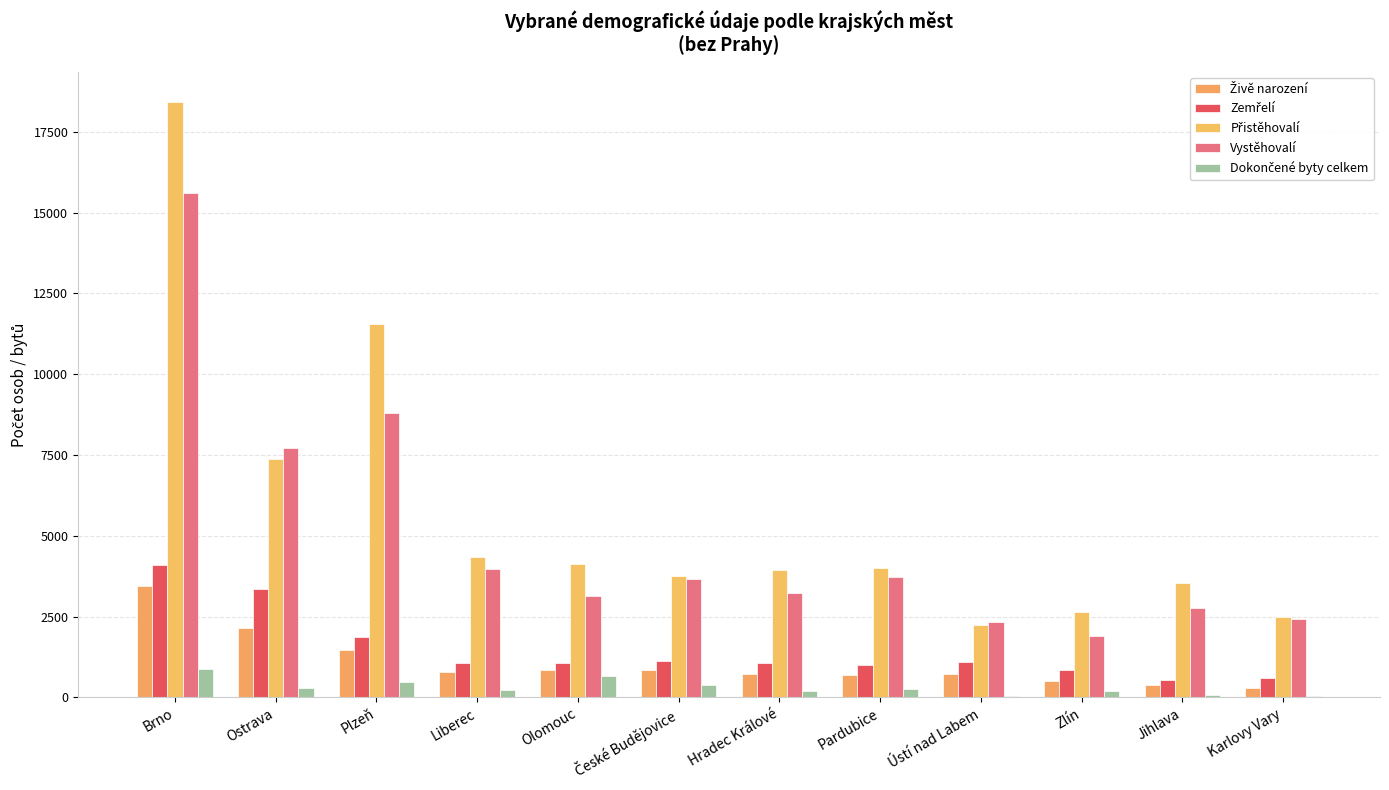

Count the number of data series in this chart.

5